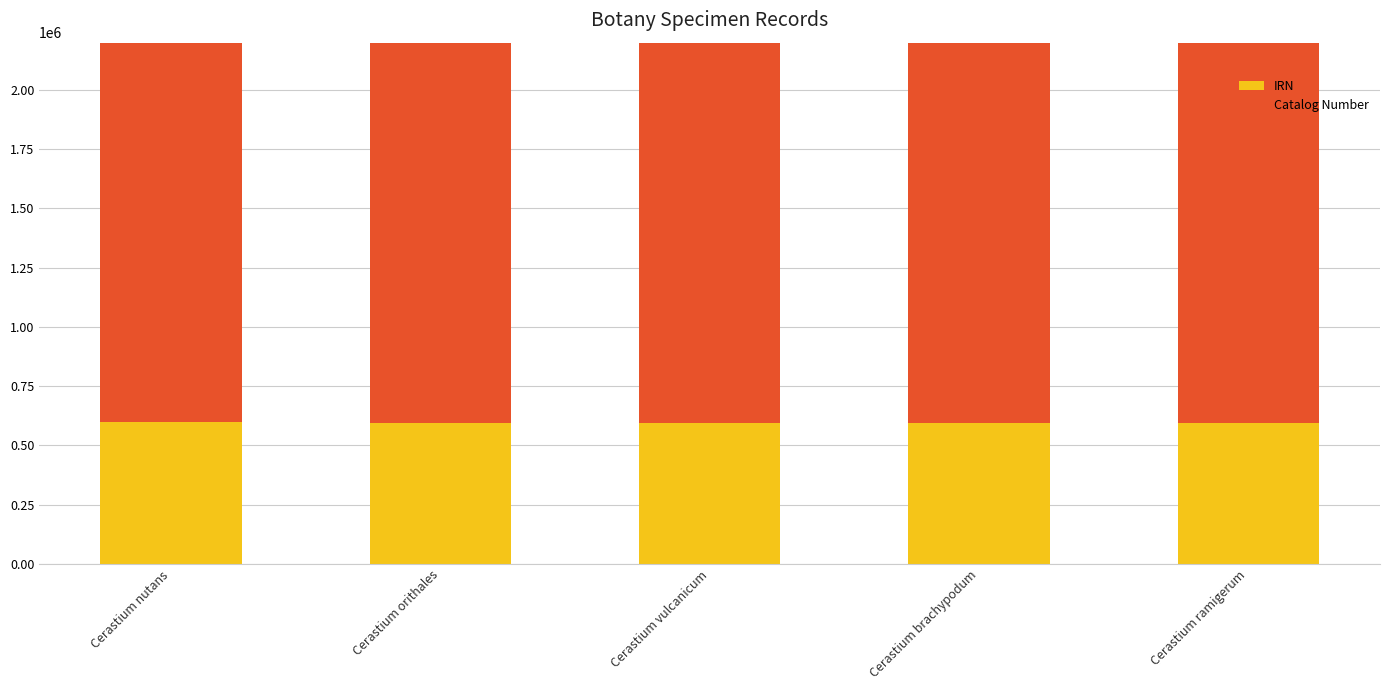

The Catalog Number series shows 1720231 at Cerastium orithales. True or false?

True